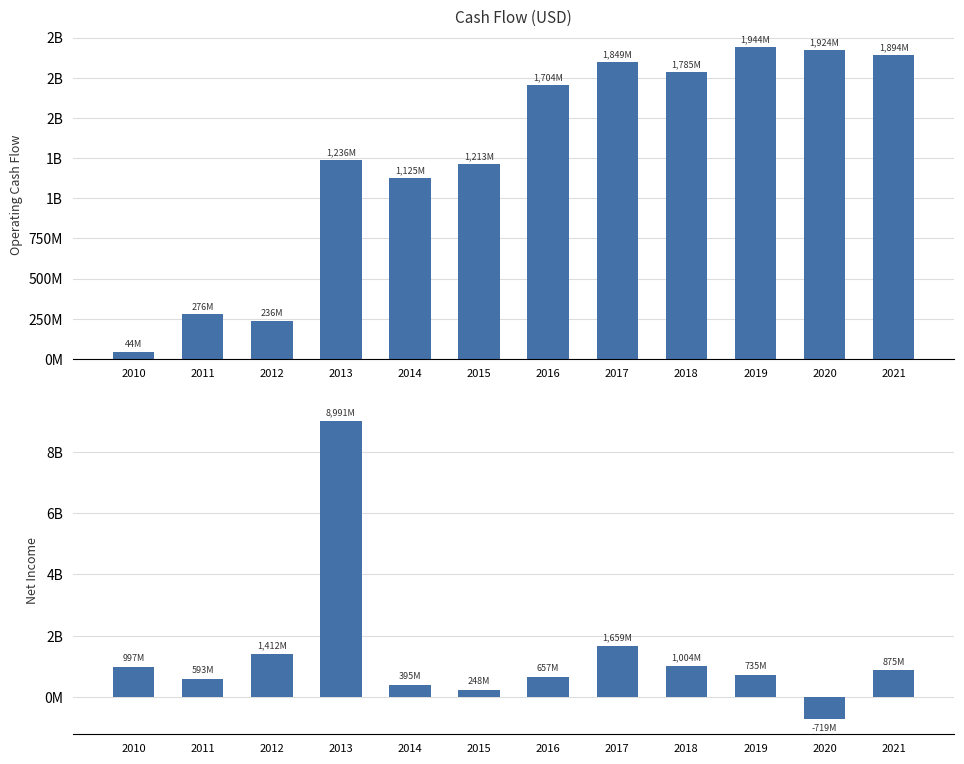

List the series in order of their peak value, highest first.

Net Income, Operating Cash Flow